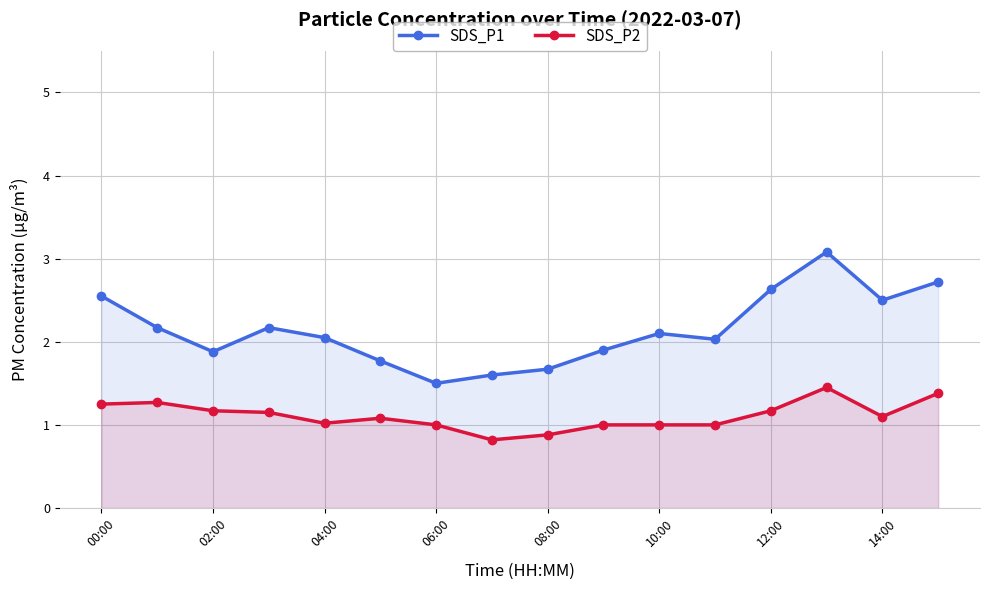

Which series has the largest range (max minus min)?

SDS_P1